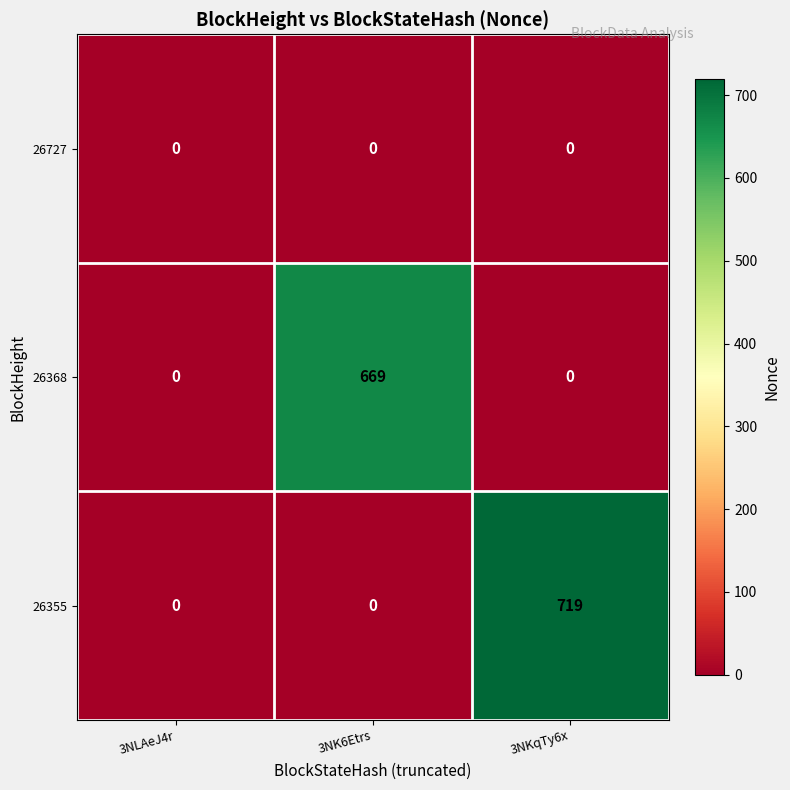

What is the greatest value displayed?

719